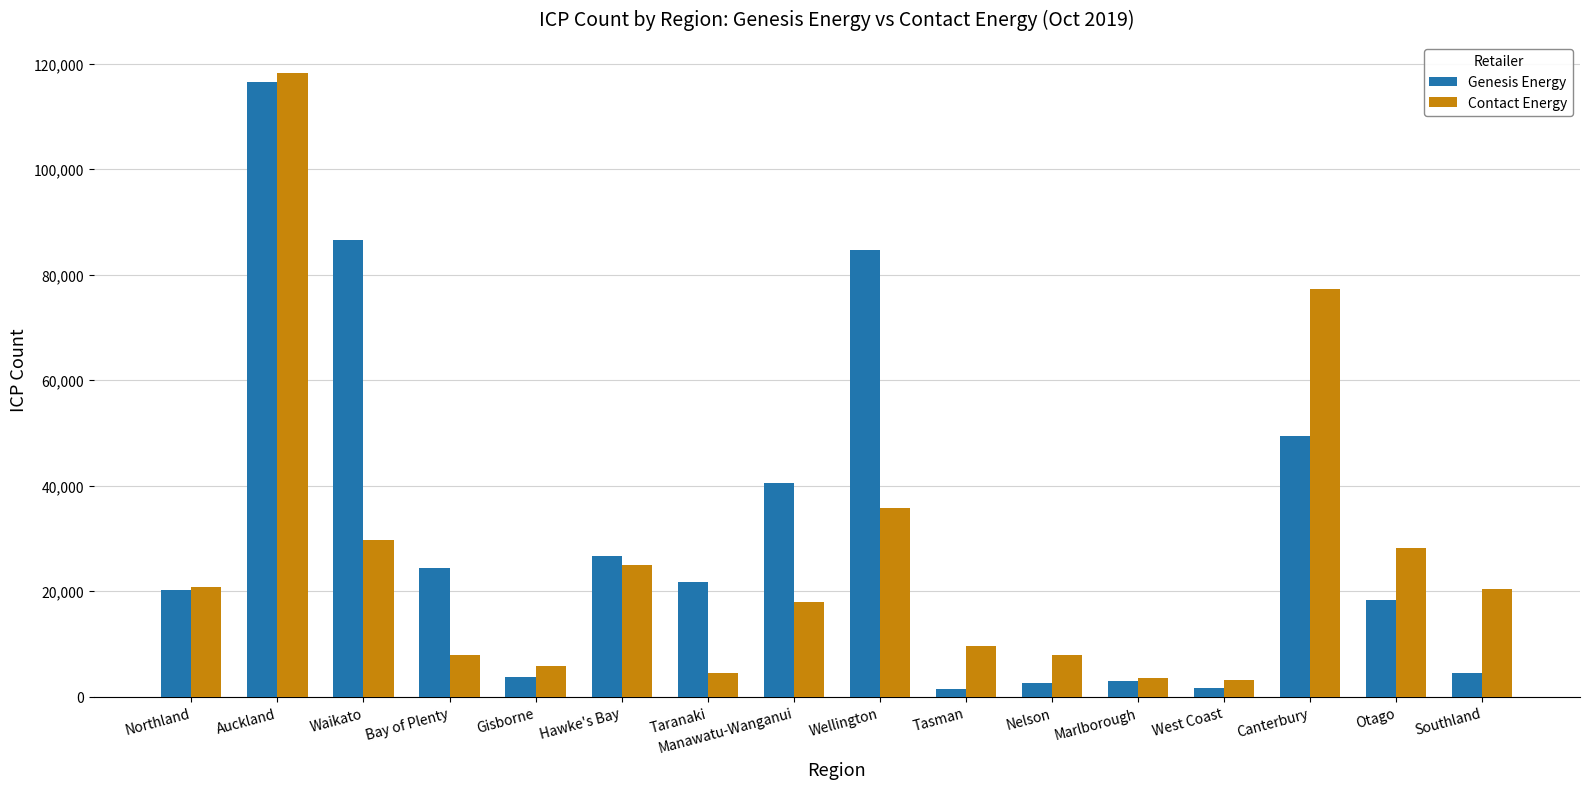

What is the lowest value of the Genesis Energy series?

1456